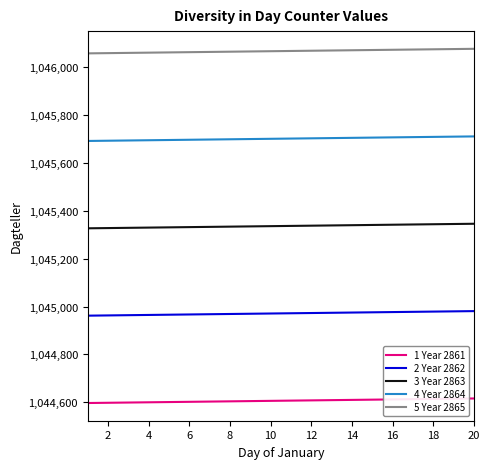

What is the greatest value displayed?

1046077